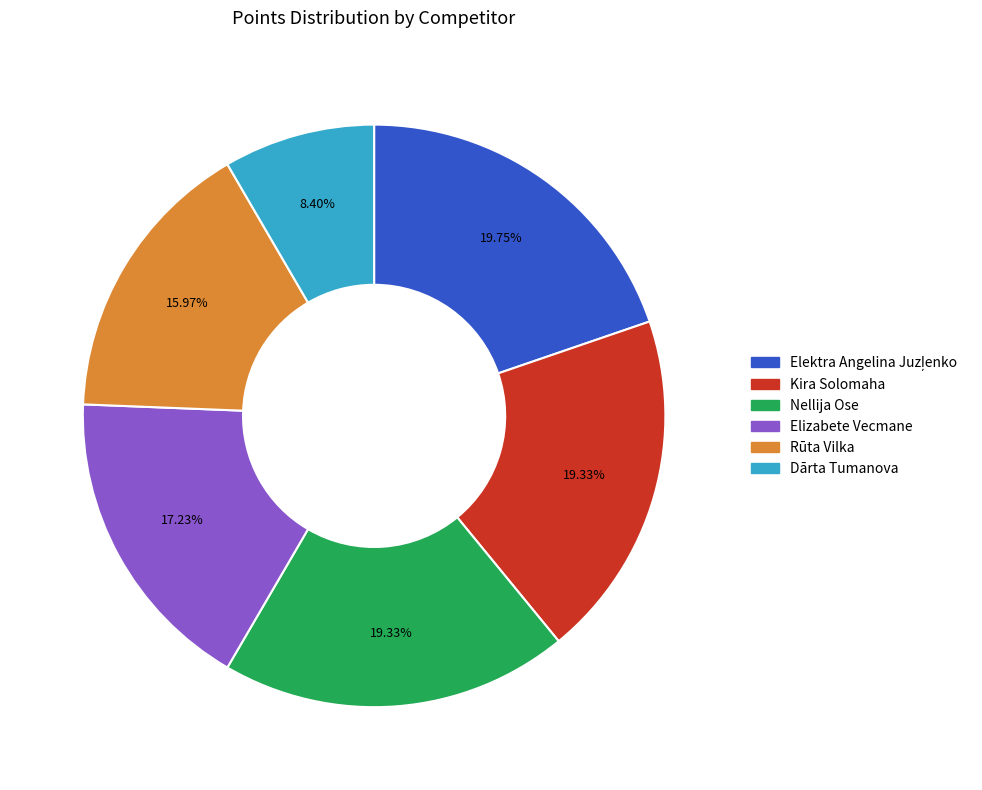

What is the smallest slice in the pie chart?

Dārta Tumanova